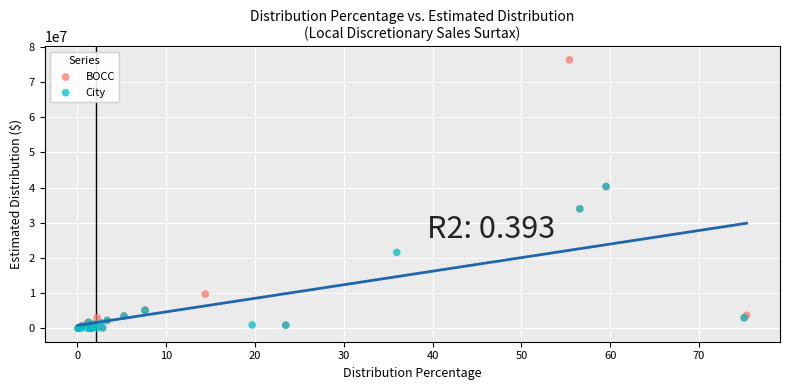

Which series has the widest spread of Y values?

BOCC